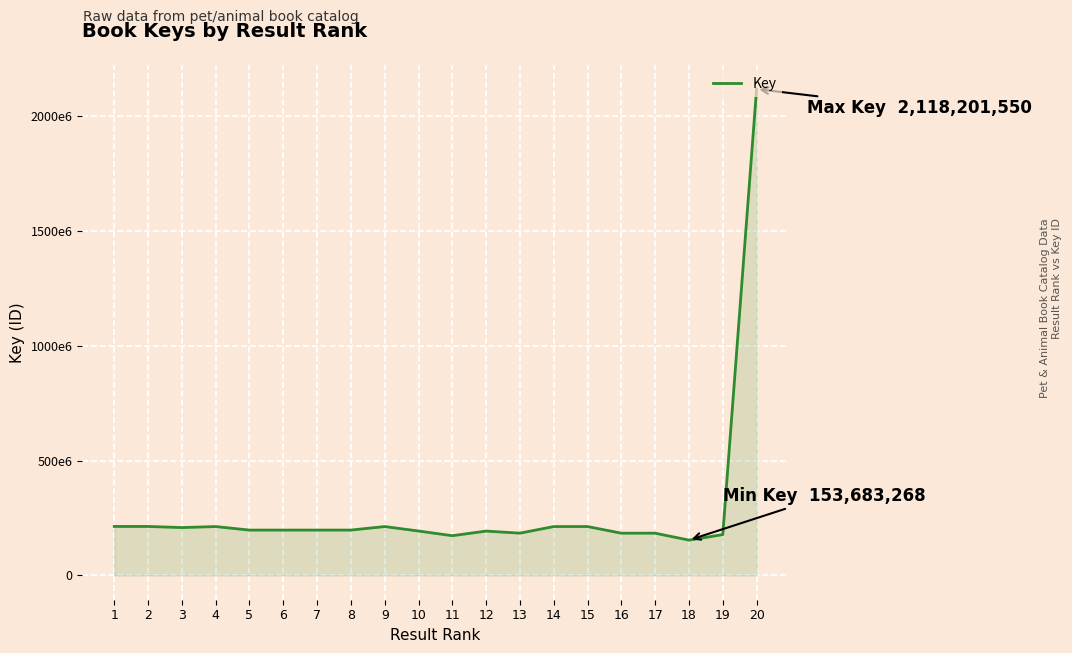

What is the greatest value displayed?

2118201550